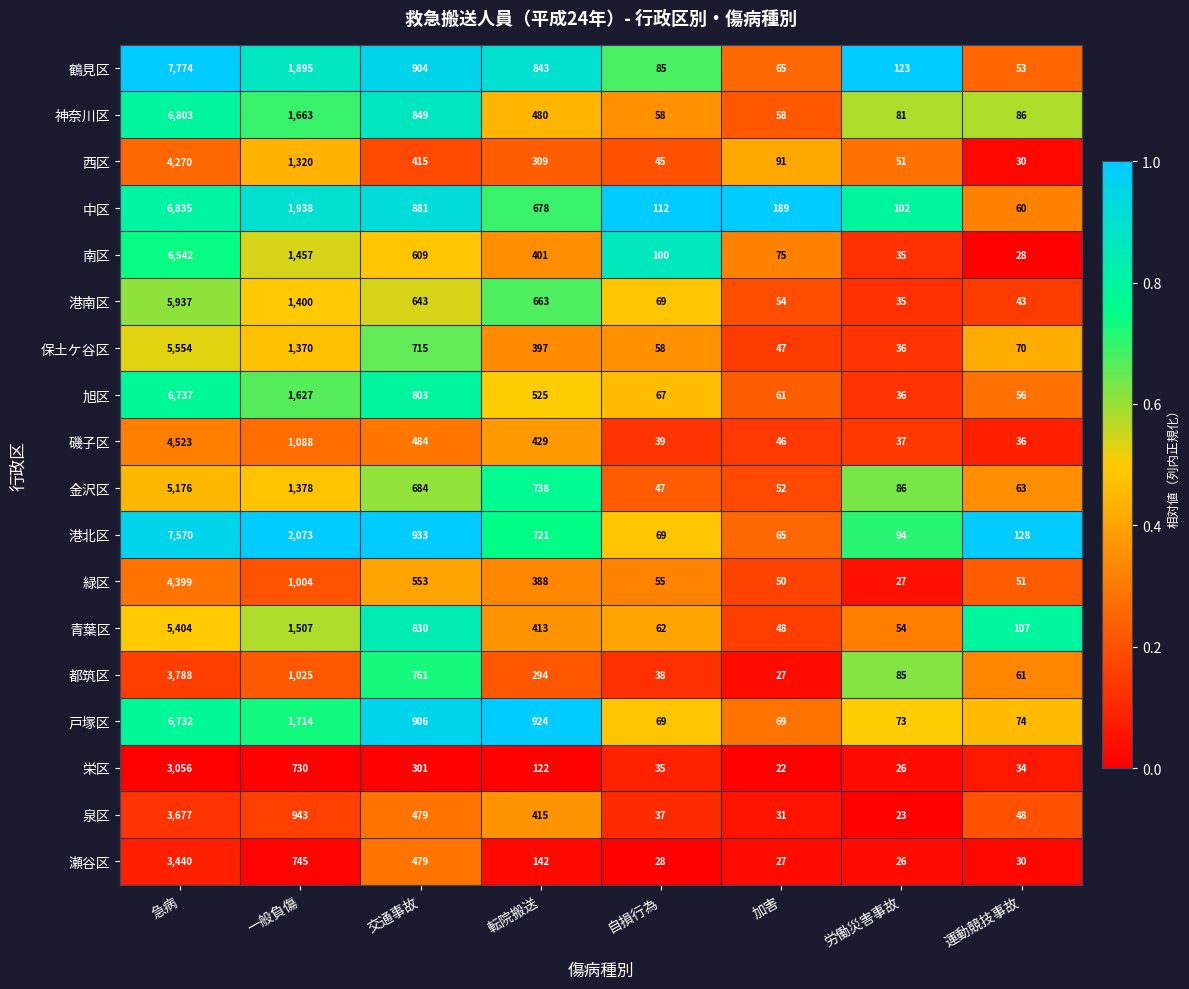

The 南区 series shows 1423 at 急病. True or false?

False